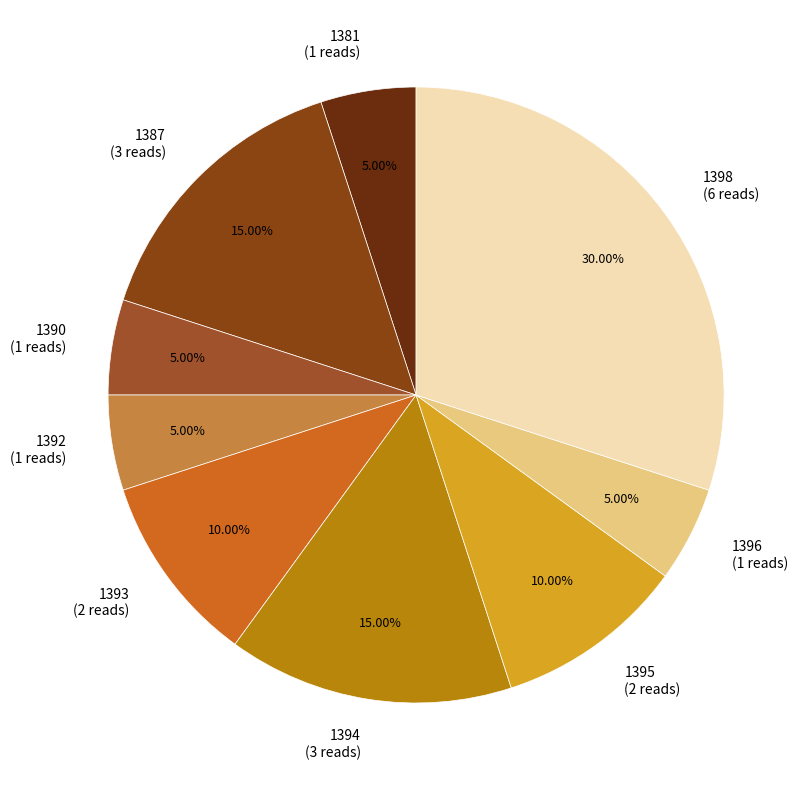

Is there a majority slice in this chart?

No